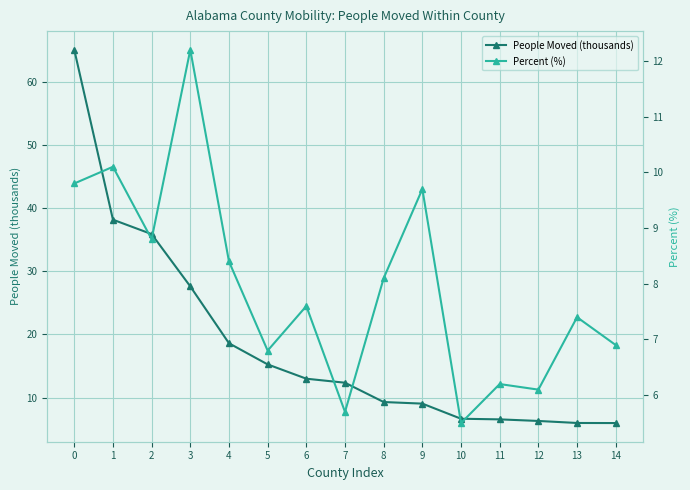

How many interior local peaks does the Percent (%) series have?

6